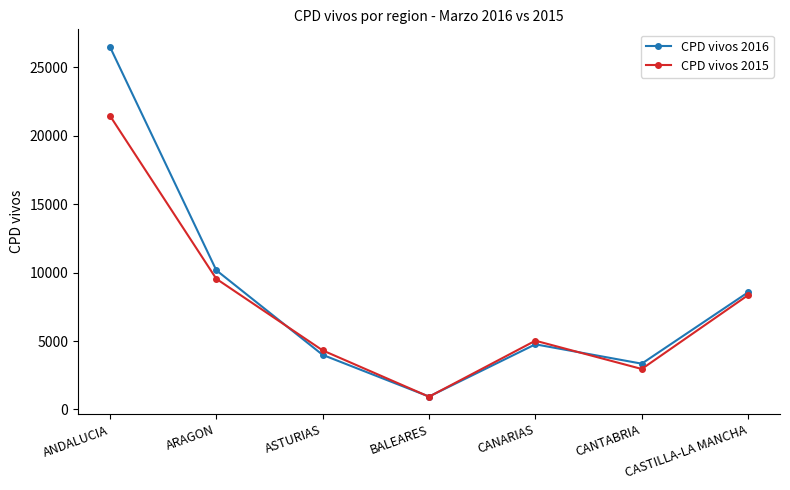

What are all the series names shown in the legend?

CPD vivos 2016, CPD vivos 2015